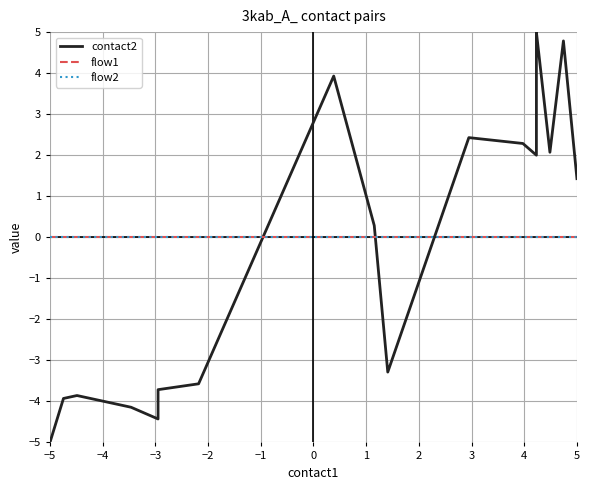

Between −1 and 19, which series saw the biggest shift?

contact2